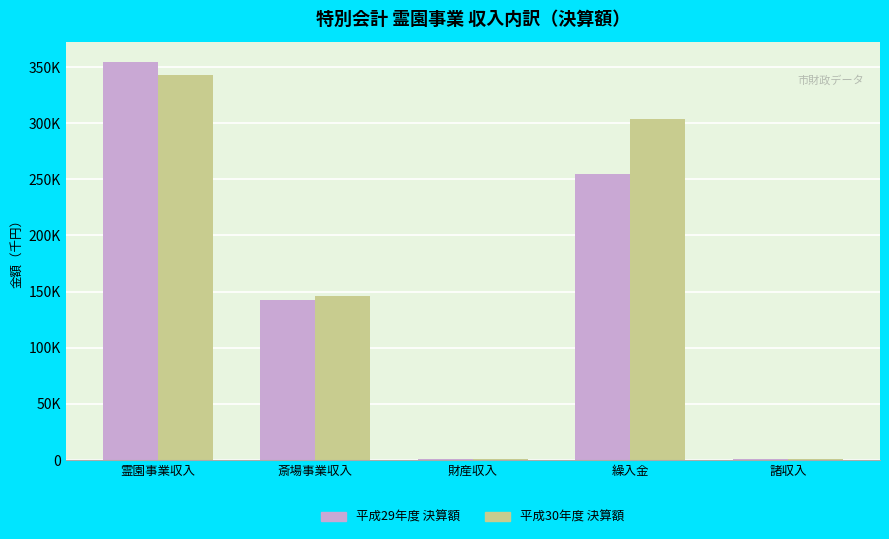

What position from the left is 諸収入?

5